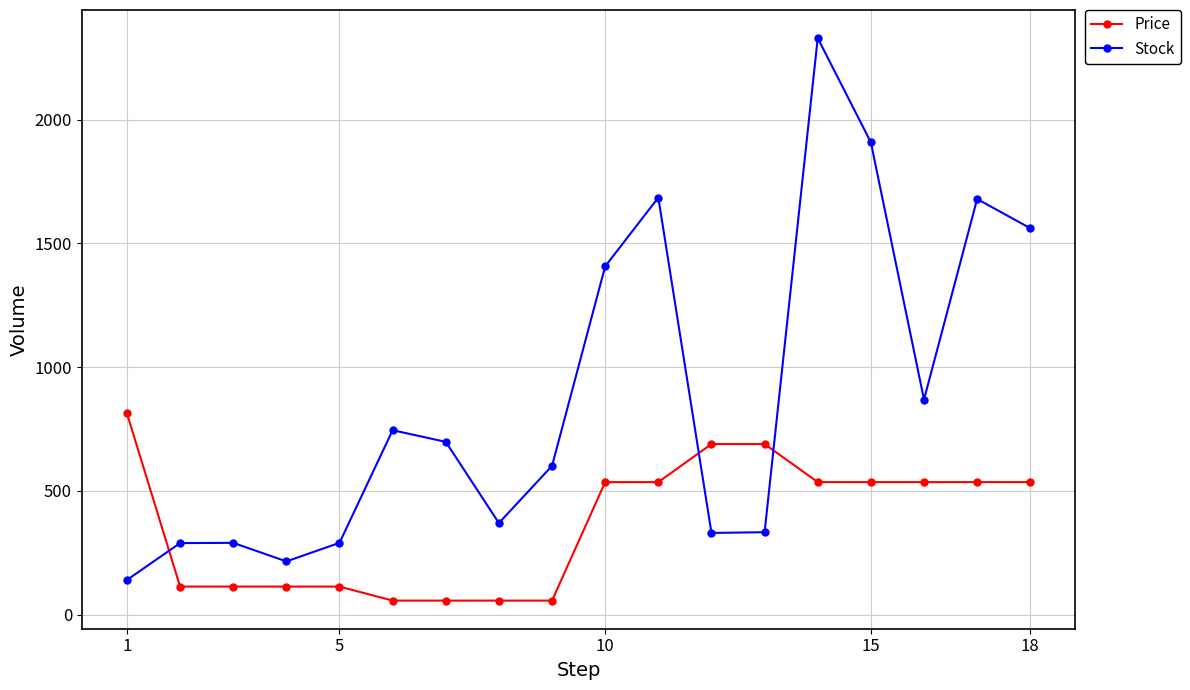

Which series has the largest total across all categories?

Stock